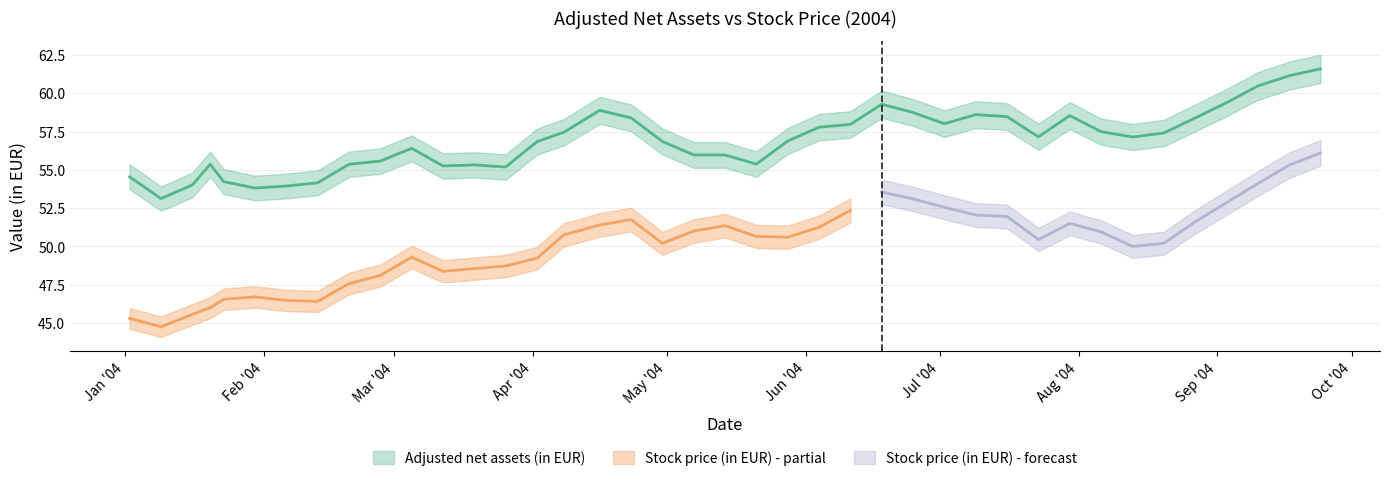

What is the label of the 39th point from the left?

2004-09-17